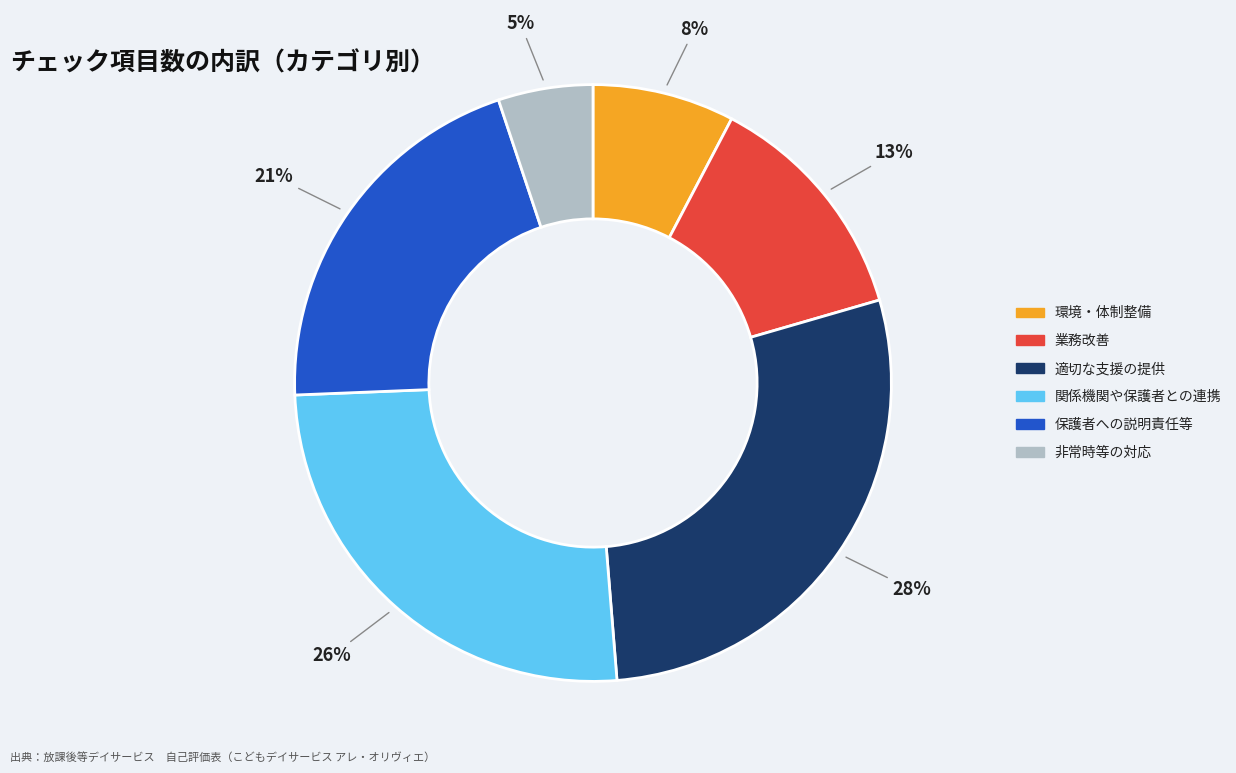

To the nearest percent, what portion does 非常時等の対応 represent?

5%